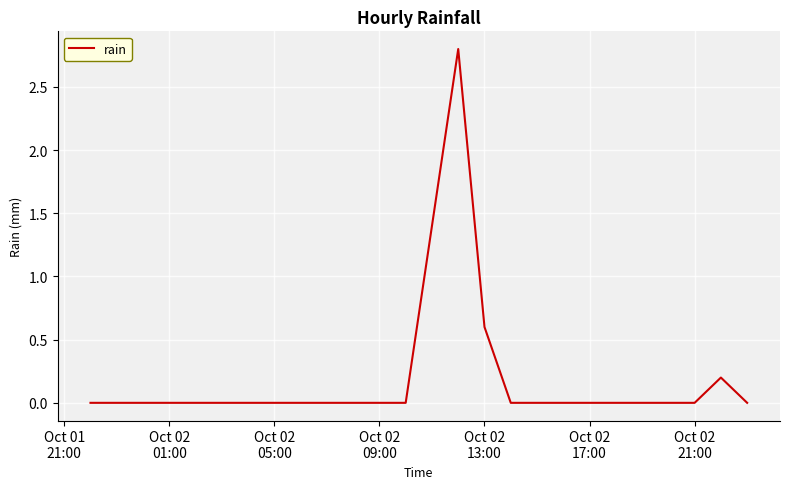

Is this an area chart (filled region under the line)?

No